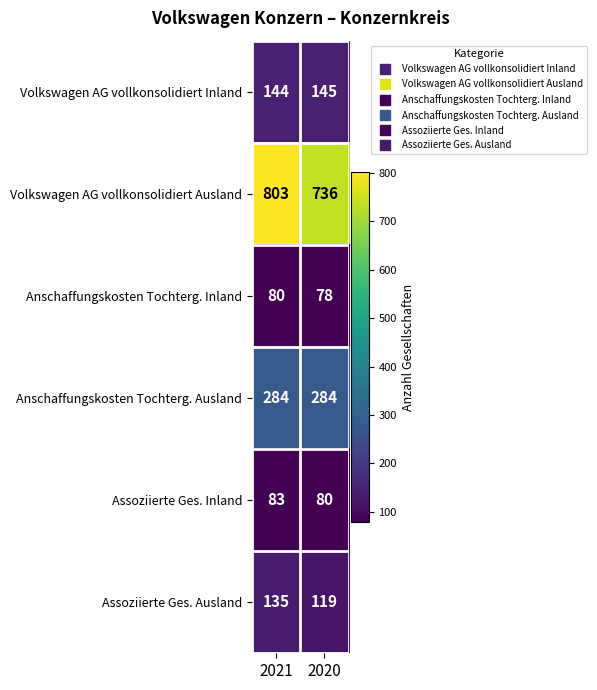

Rank the series at 2021 from highest to lowest value.

Volkswagen AG vollkonsolidiert Ausland, Anschaffungskosten Tochterg. Ausland, Volkswagen AG vollkonsolidiert Inland, Assoziierte Ges. Ausland, Assoziierte Ges. Inland, Anschaffungskosten Tochterg. Inland